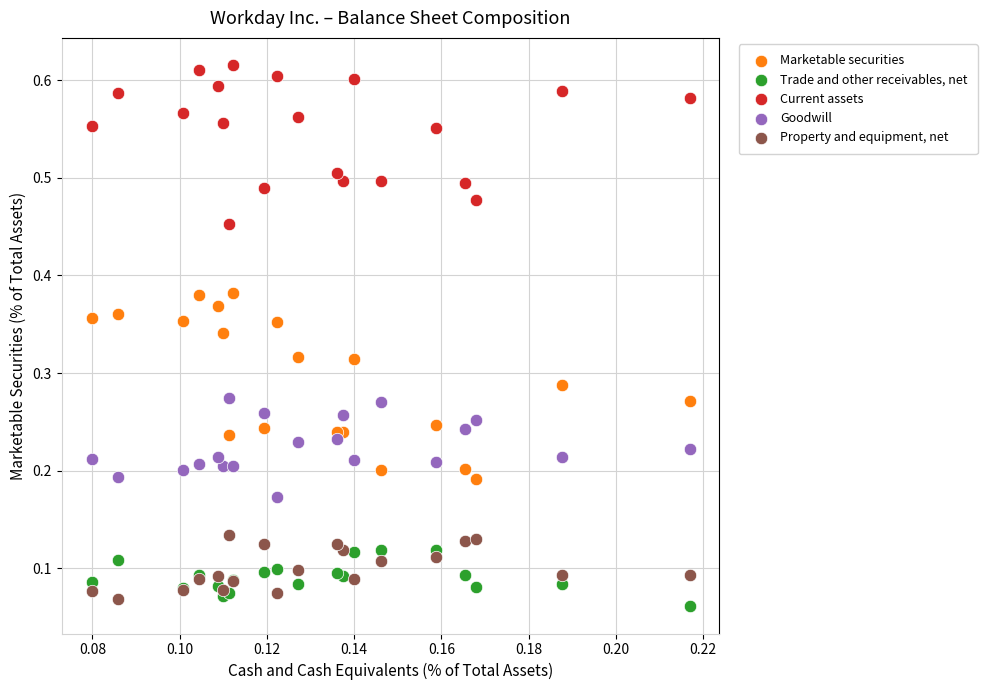

Which series has the widest spread of Y values?

Marketable securities